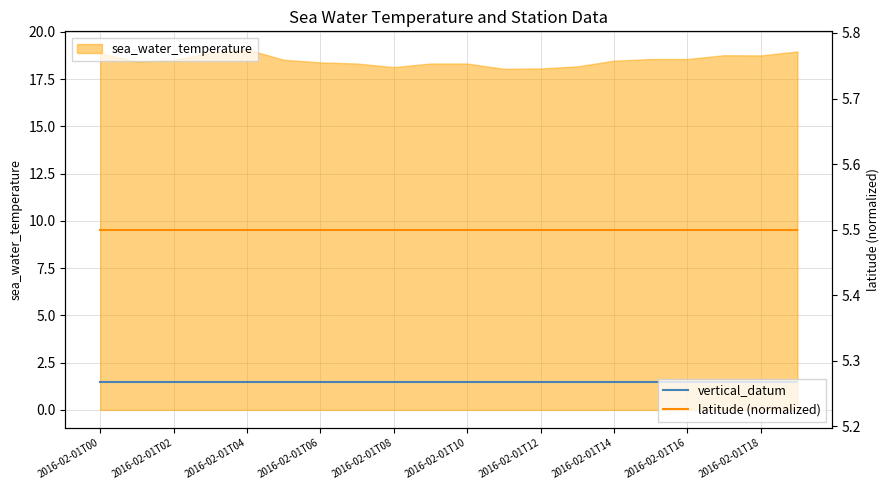

Read the latitude (normalized) value at 2016-02-01T10.

5.5